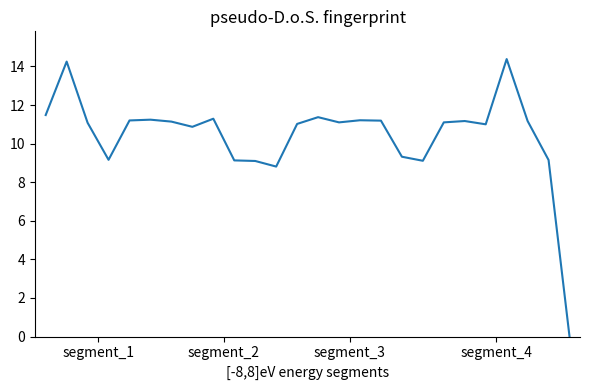

What is the difference between the maximum and minimum values?

14.4